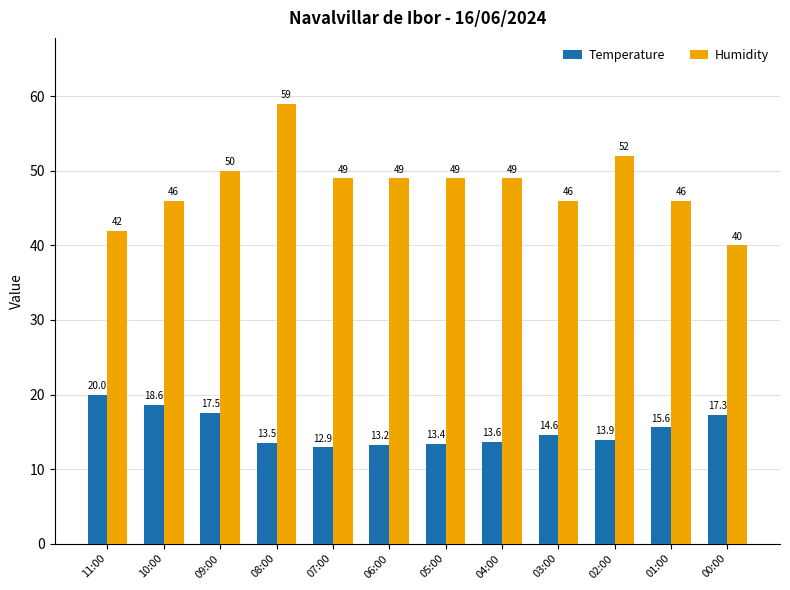

What is the average value of the Humidity series?

48.1